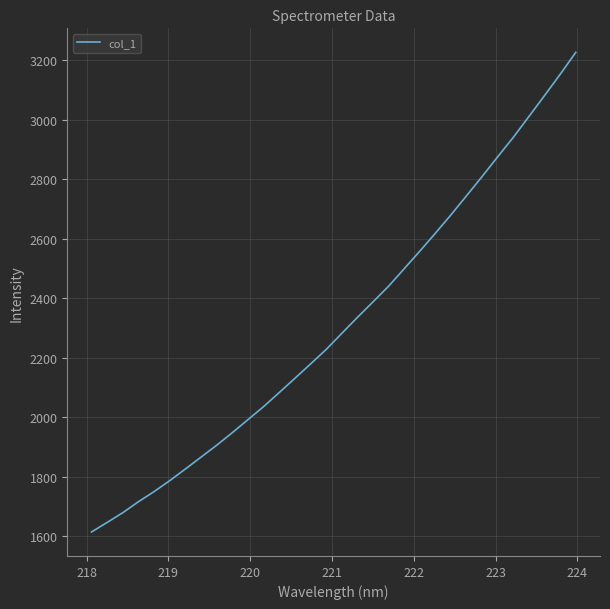

What is the minimum value shown in the chart?

1613.8